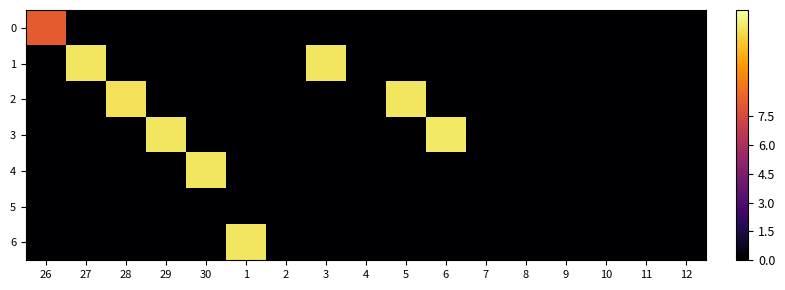

Reading left to right, transcribe all the data shown in this chart.

0: 26=8.2	27=0.0	28=0.0	29=0.0	30=0.0	1=0.0	2=0.0	3=0.0	4=0.0	5=0.0	6=0.0	7=0.0	8=0.0	9=0.0	10=0.0	11=0.0	12=0.0
1: 26=0.0	27=12.1	28=0.0	29=0.0	30=0.0	1=0.0	2=0.0	3=12.1	4=0.0	5=0.0	6=0.0	7=0.0	8=0.0	9=0.0	10=0.0	11=0.0	12=0.0
2: 26=0.0	27=0.0	28=12.0	29=0.0	30=0.0	1=0.0	2=0.0	3=0.0	4=0.0	5=12.1	6=0.0	7=0.0	8=0.0	9=0.0	10=0.0	11=0.0	12=0.0
3: 26=0.0	27=0.0	28=0.0	29=12.1	30=0.0	1=0.0	2=0.0	3=0.0	4=0.0	5=0.0	6=12.2	7=0.0	8=0.0	9=0.0	10=0.0	11=0.0	12=0.0
4: 26=0.0	27=0.0	28=0.0	29=0.0	30=12.1	1=0.0	2=0.0	3=0.0	4=0.0	5=0.0	6=0.0	7=0.0	8=0.0	9=0.0	10=0.0	11=0.0	12=0.0
5: 26=0.0	27=0.0	28=0.0	29=0.0	30=0.0	1=0.0	2=0.0	3=0.0	4=0.0	5=0.0	6=0.0	7=0.0	8=0.0	9=0.0	10=0.0	11=0.0	12=0.0
6: 26=0.0	27=0.0	28=0.0	29=0.0	30=0.0	1=12.1	2=0.0	3=0.0	4=0.0	5=0.0	6=0.0	7=0.0	8=0.0	9=0.0	10=0.0	11=0.0	12=0.0